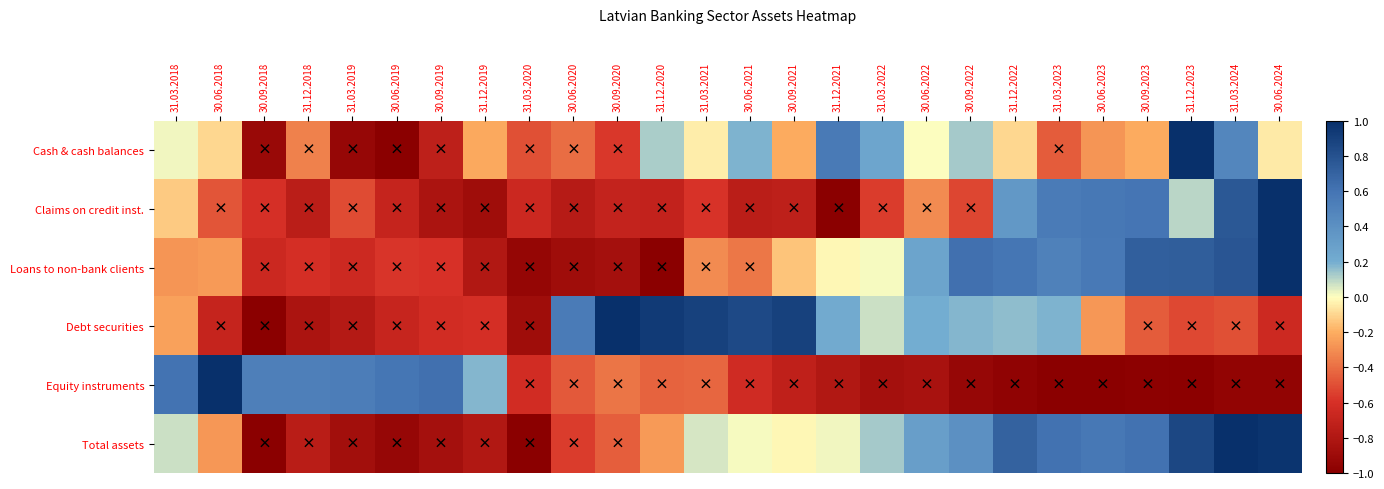

What is the spread (max minus min) of values at 31.03.2022?

1.1